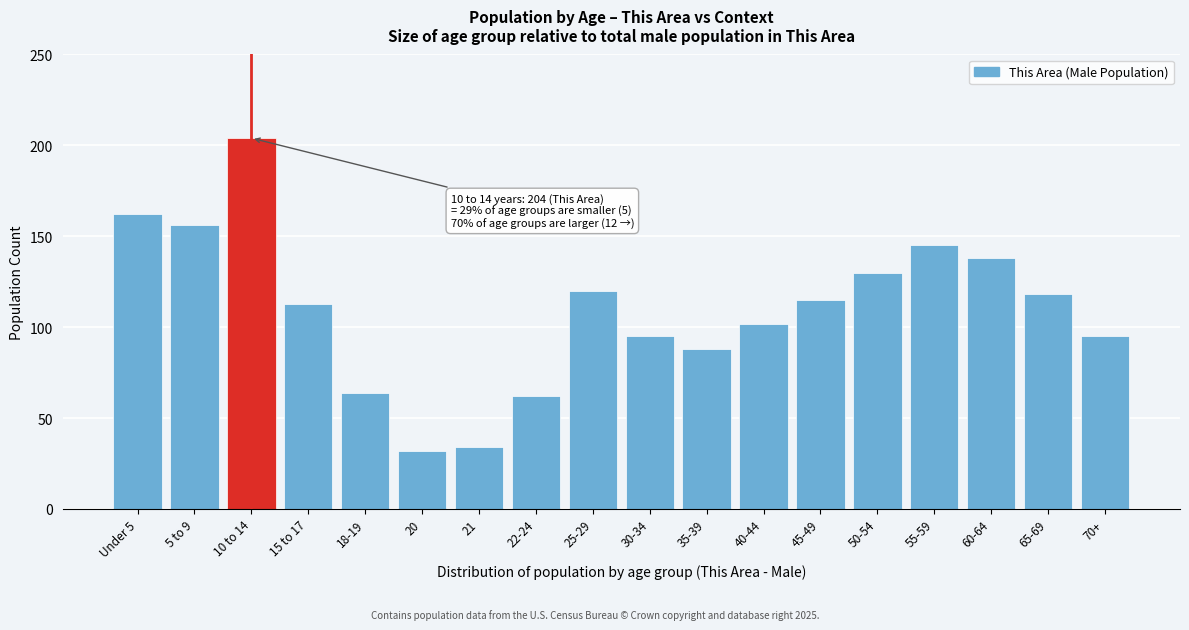

Reading left to right, extract all data points from this chart.

162	156	204	113	64	32	34	62	120	95	88	102	115	130	145	138	118	95